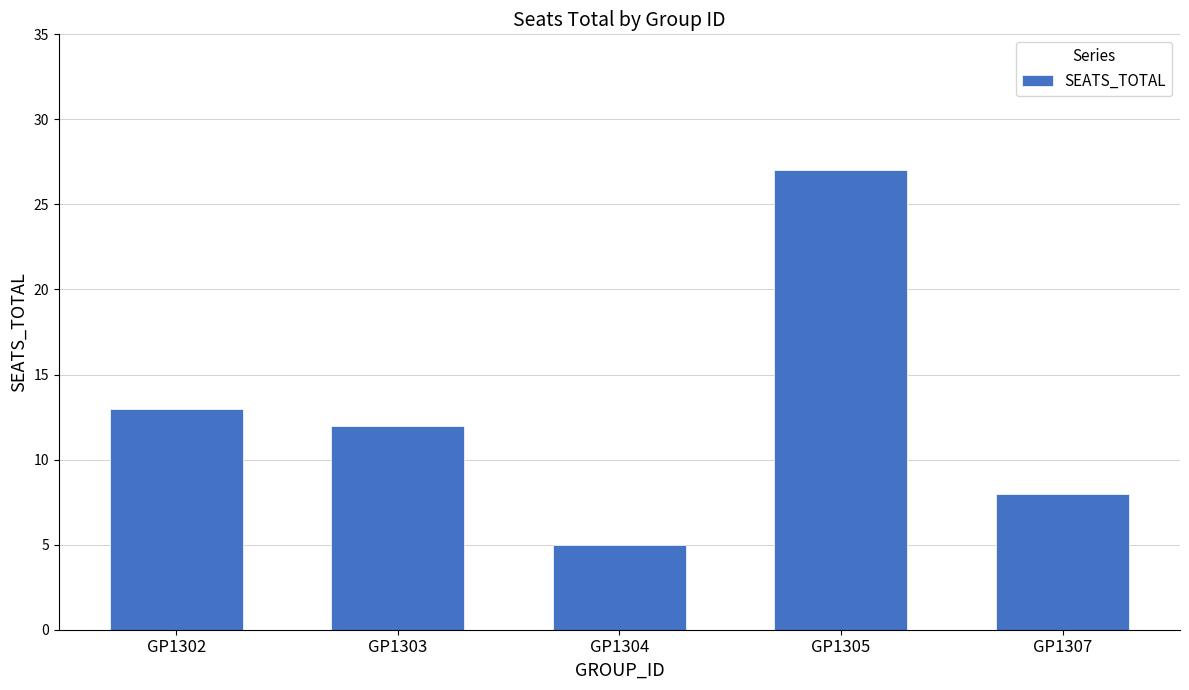

The chart shows a value of 5 at GP1304. True or false?

True